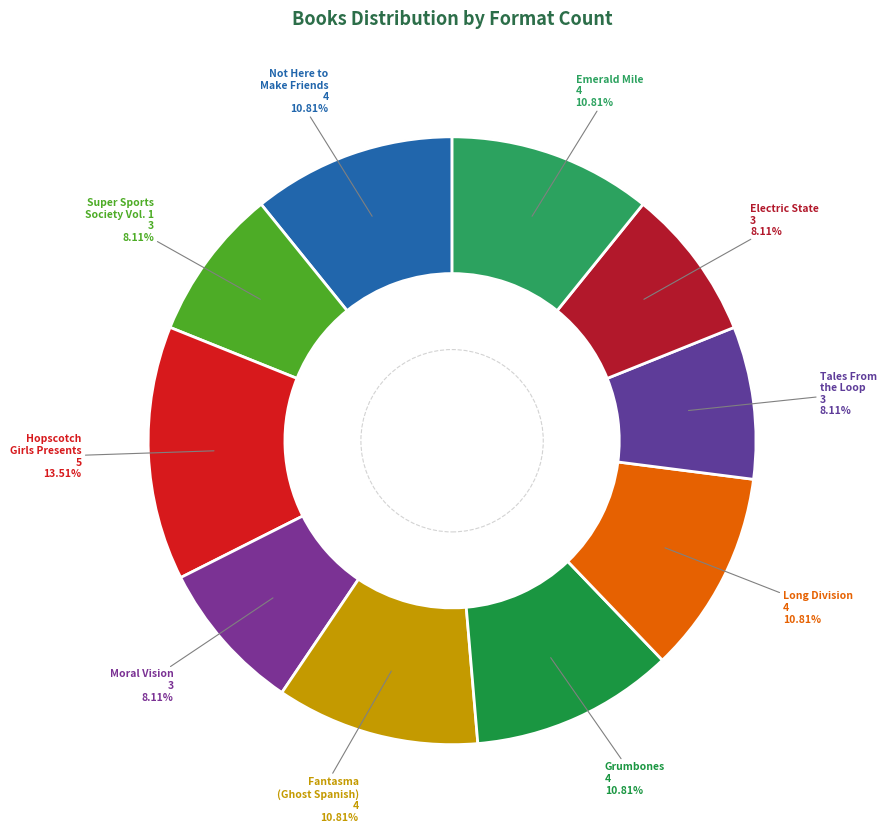

True or false: Not Here to Make Friends accounts for 1% of the total.

False